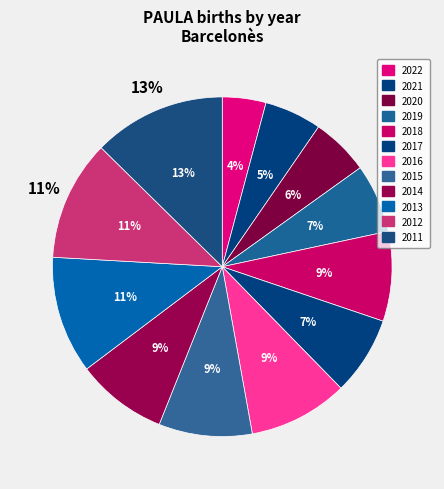

True or false: 2013 accounts for 11% of the total.

True